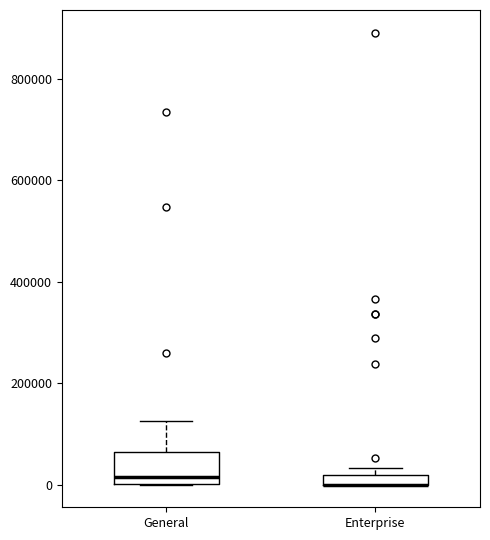

Comparing the boxes themselves (not the whiskers), which one is the tallest?

General